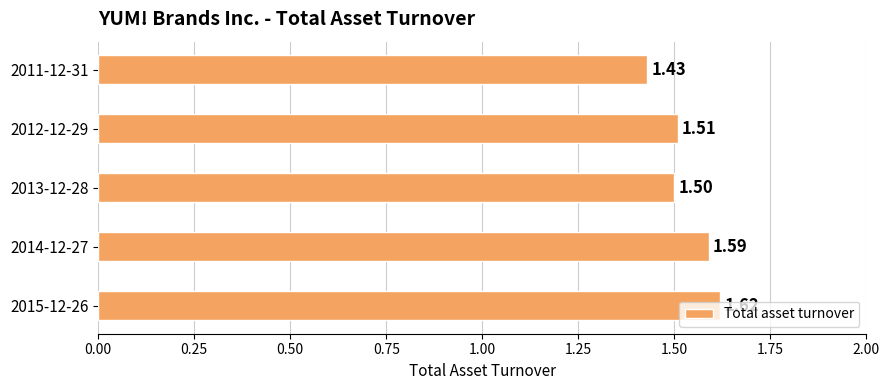

Where is the data nearest to the value 1?

2011-12-31